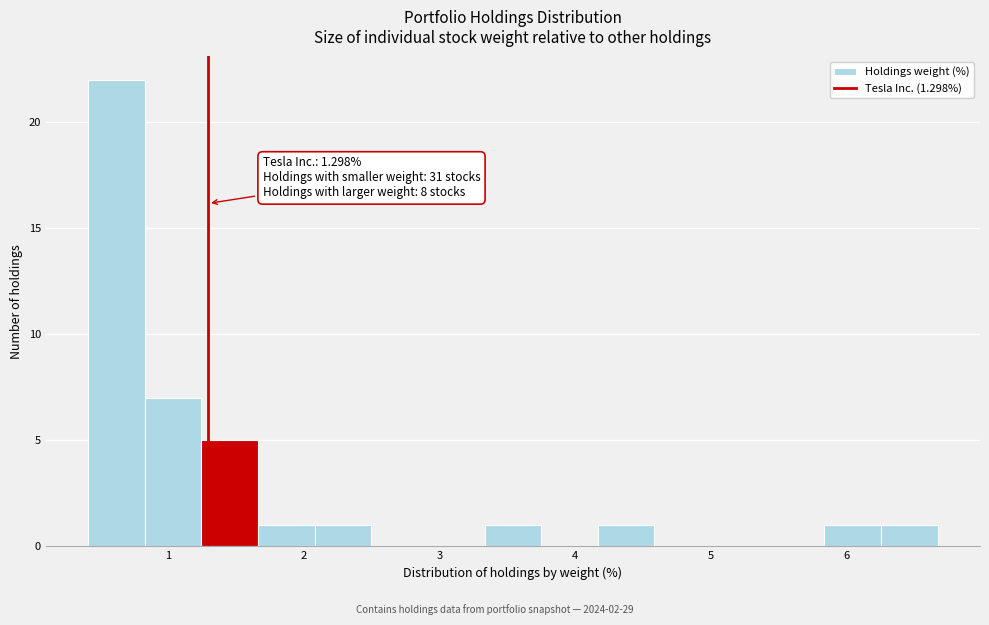

Which range on the x-axis has the tallest bar?

0.4 to 0.8